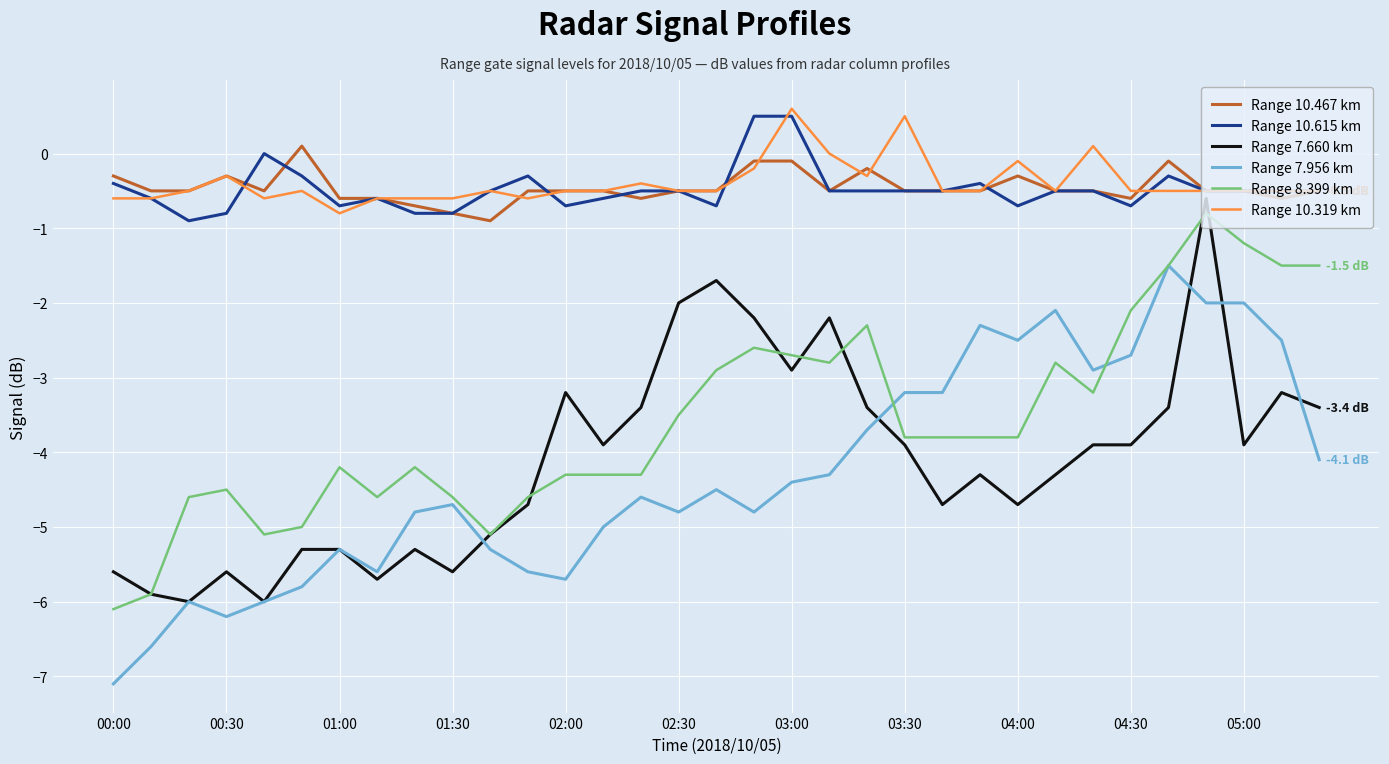

What is the lowest value of the Range 7.660 km series?

-6.0